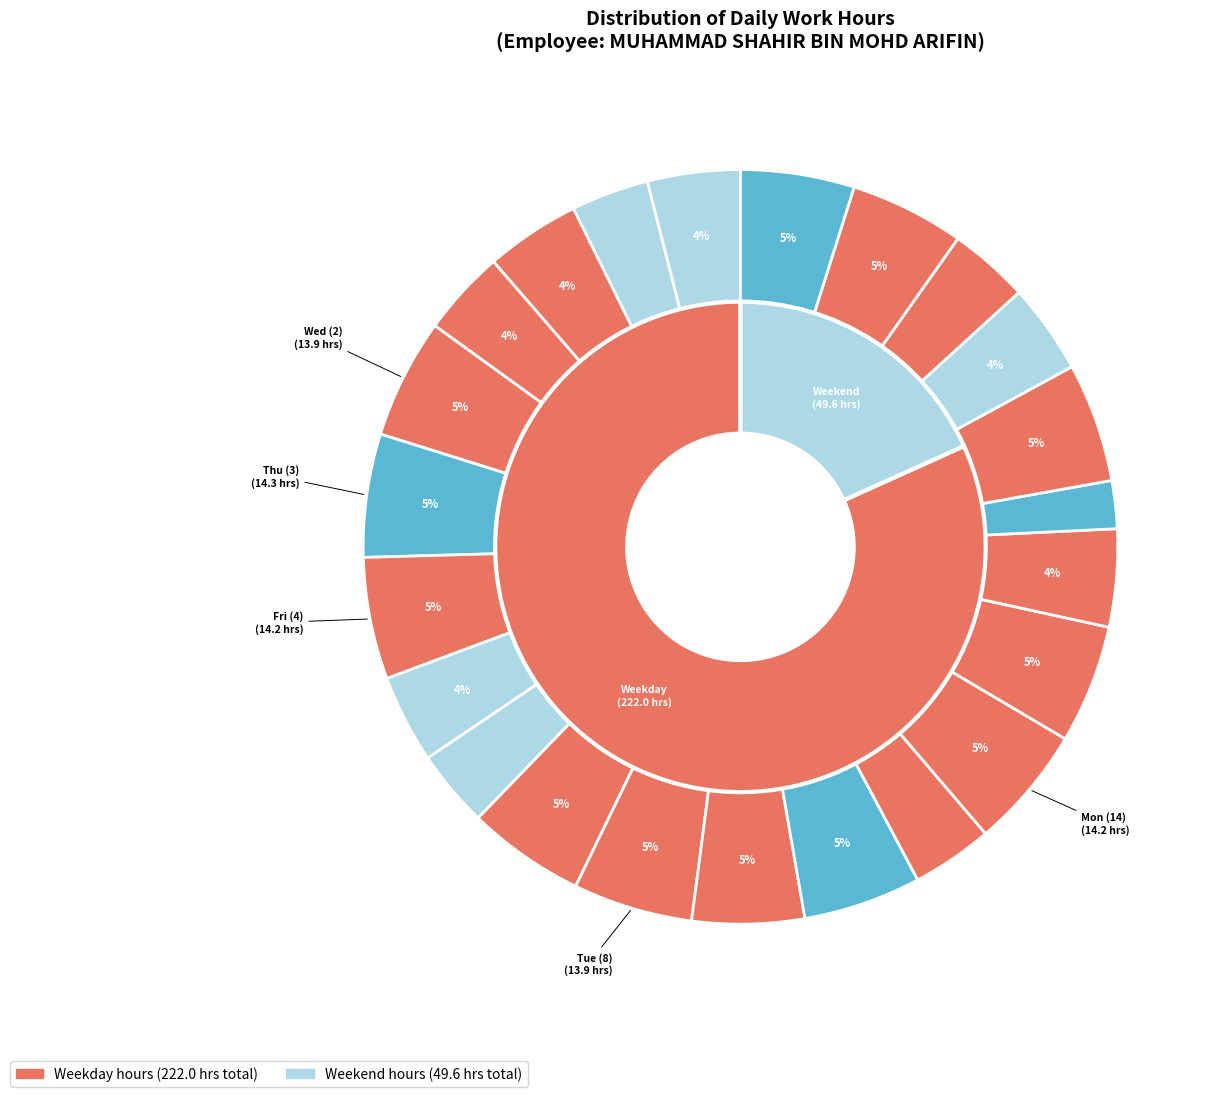

Rank the categories by value from lowest to highest.

Thu (17), Sun (6), Sun (30), Mon (21), Fri (11), Tue (1), Sat (5), Sat (19), Sat (29), Mon (31), Wed (16), Wed (9), Thu (24), Wed (23), Mon (7), Thu (10), Tue (15), Fri (18), Tue (8), Wed (2), Fri (4), Mon (14), Thu (3)